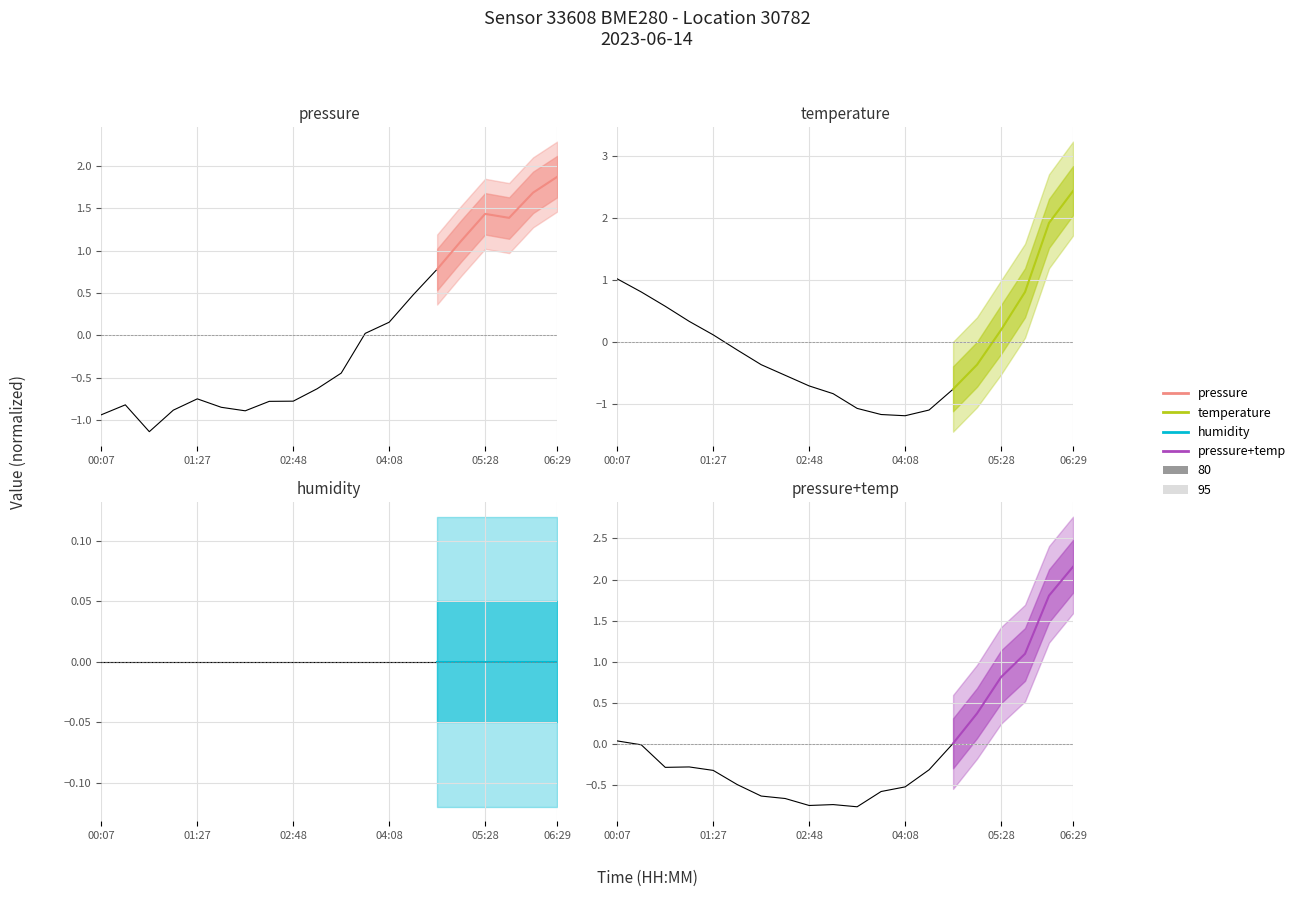

Does the chart display data point markers on the line(s)?

No